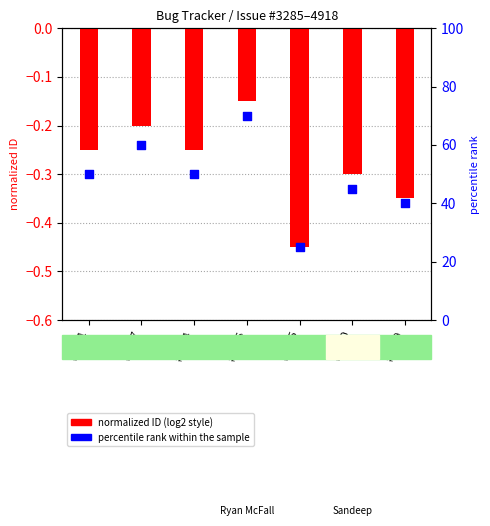

At which category is the sum across all series the highest?

#4146